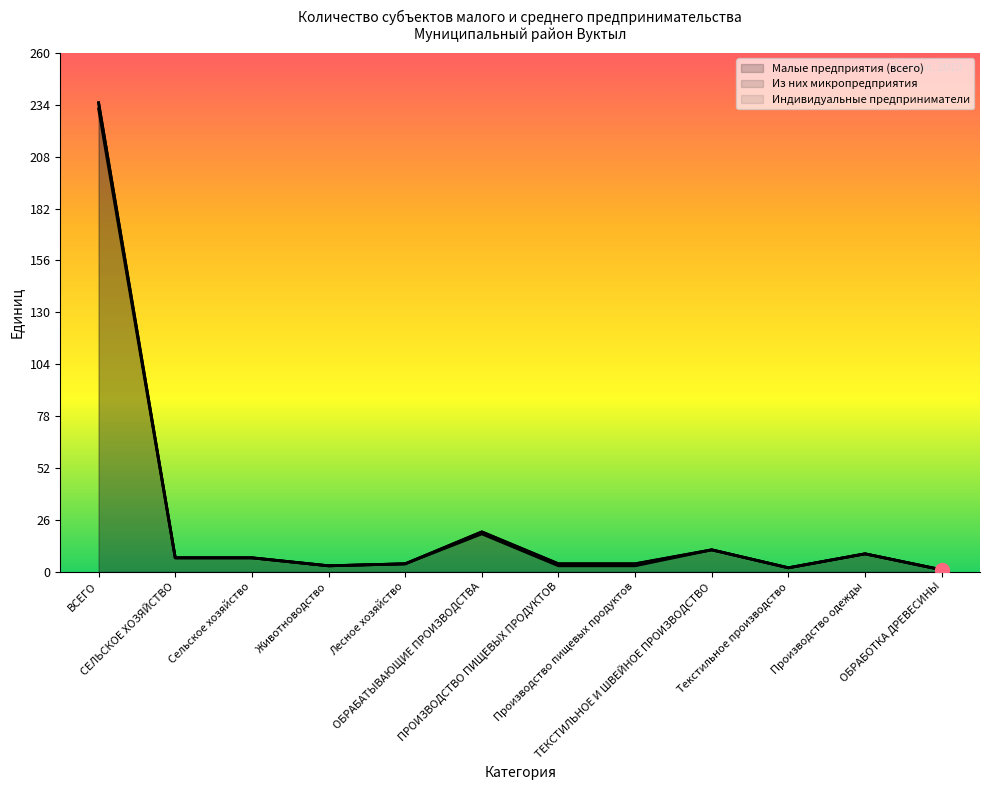

How many data points in Малые предприятия (всего) are above 7?

4